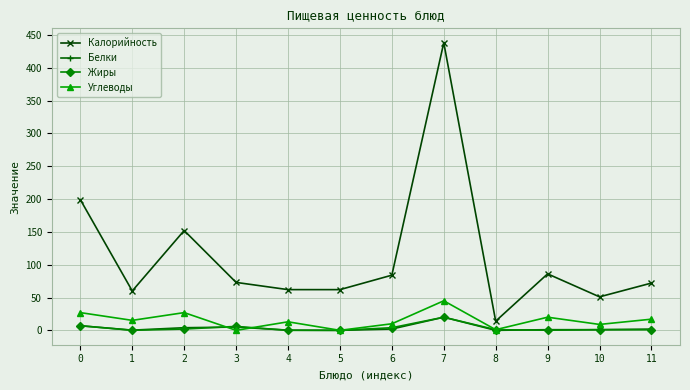

Which series has the largest total across all categories?

Калорийность